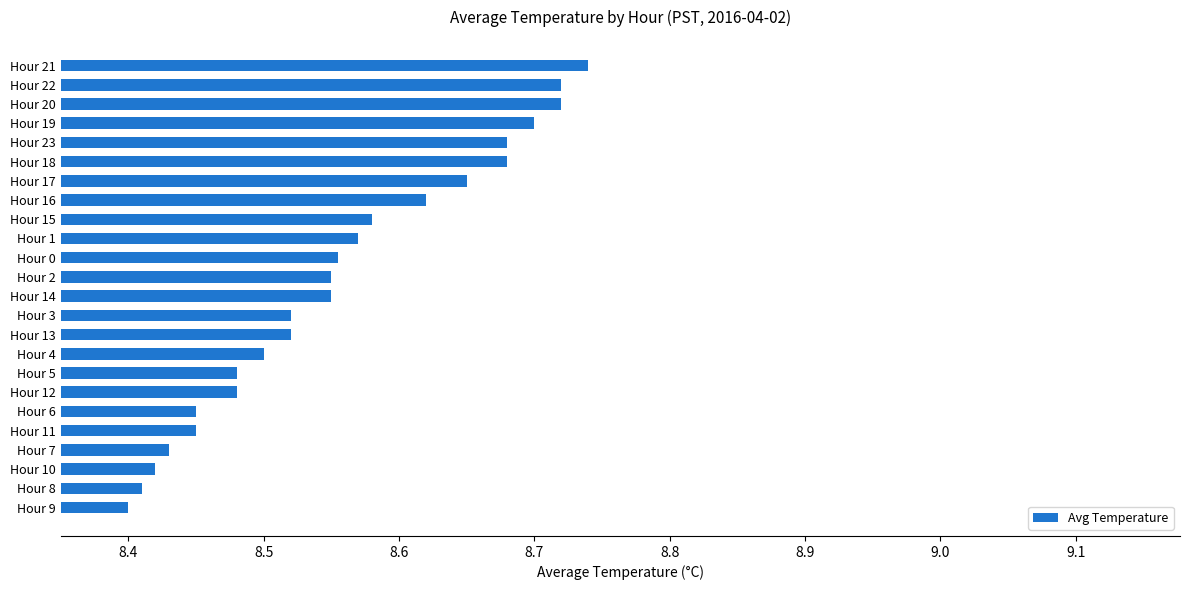

What is the sum of all values?

205.4